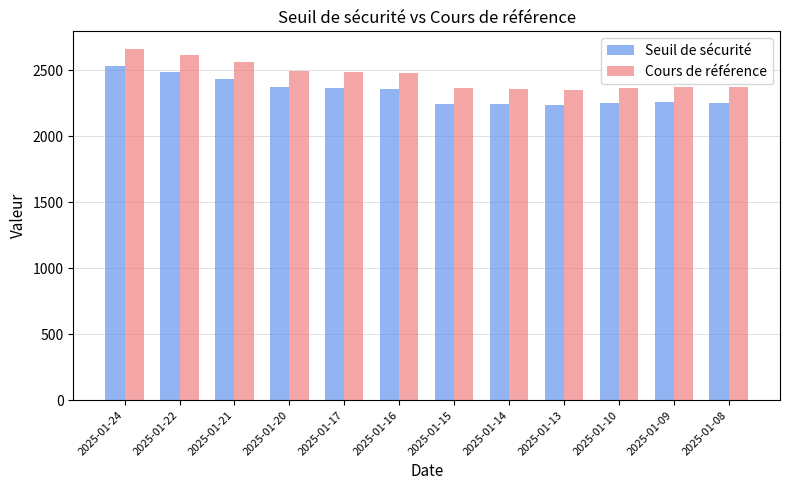

Does the chart contain any negative values?

No